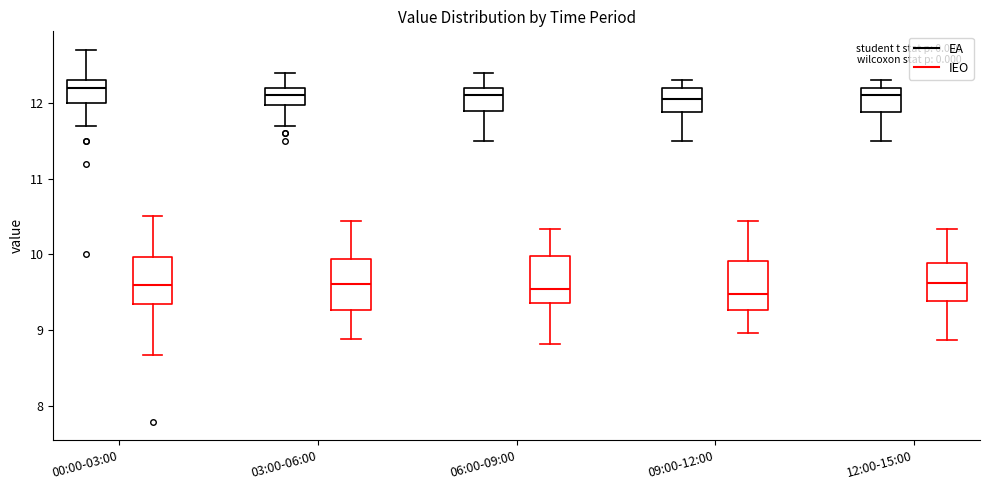

Reading left to right, read every box against the y-axis: the position of its median line, the range the box covers, and the ends of its whiskers. The values are not printed on the chart, so give them approximately, as read against the axis.

00:00-03:00 (EA): median 12.2, box 12.0 to 12.3, whiskers 11.7 to 12.7
00:00-03:00 (IEO): median 9.6, box 9.3 to 10.0, whiskers 8.7 to 10.5
03:00-06:00 (EA): median 12.1, box 12.0 to 12.2, whiskers 11.7 to 12.4
03:00-06:00 (IEO): median 9.6, box 9.3 to 9.9, whiskers 8.9 to 10.4
06:00-09:00 (EA): median 12.1, box 11.9 to 12.2, whiskers 11.5 to 12.4
06:00-09:00 (IEO): median 9.5, box 9.4 to 10.0, whiskers 8.8 to 10.3
09:00-12:00 (EA): median 12.1, box 11.9 to 12.2, whiskers 11.5 to 12.3
09:00-12:00 (IEO): median 9.5, box 9.3 to 9.9, whiskers 9.0 to 10.4
12:00-15:00 (EA): median 12.1, box 11.9 to 12.2, whiskers 11.5 to 12.3
12:00-15:00 (IEO): median 9.6, box 9.4 to 9.9, whiskers 8.9 to 10.3